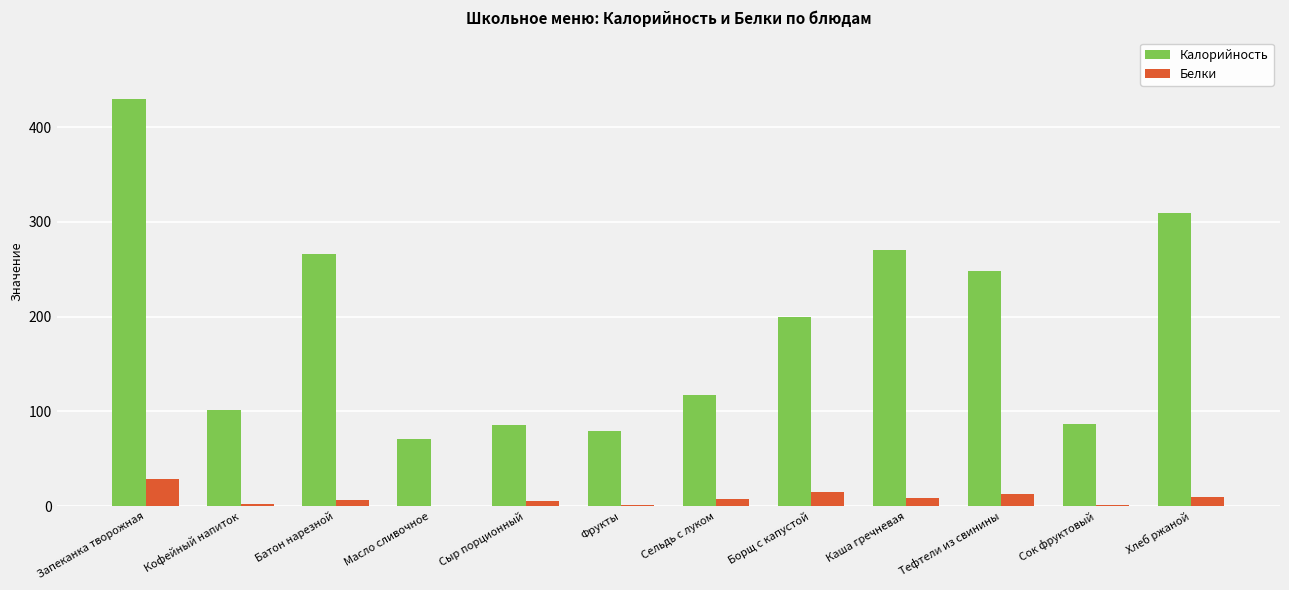

The Белки series shows 46.6 at Запеканка творожная. True or false?

False